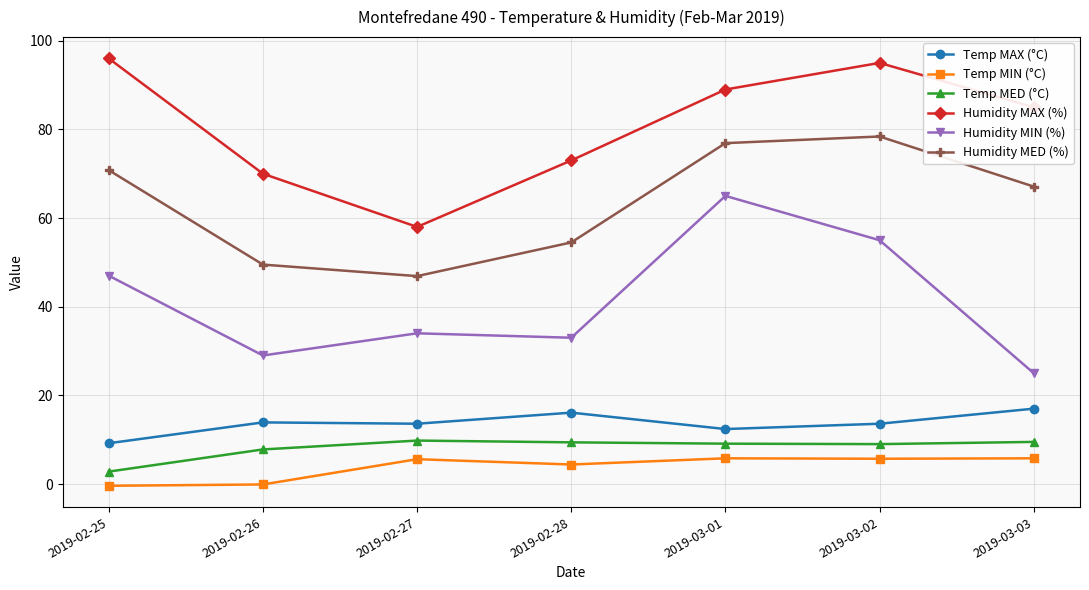

Which series has the largest range (max minus min)?

Humidity MIN (%)